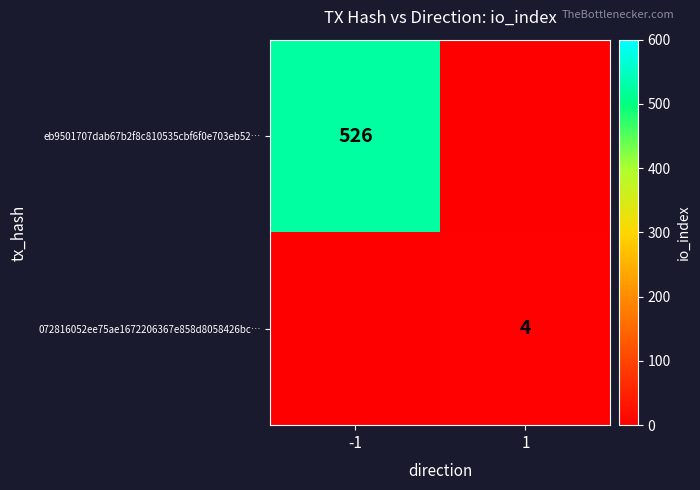

The value of eb9501707dab67b2f8c810535cbf6f0e703eb52… at -1 is 936. True or false?

False